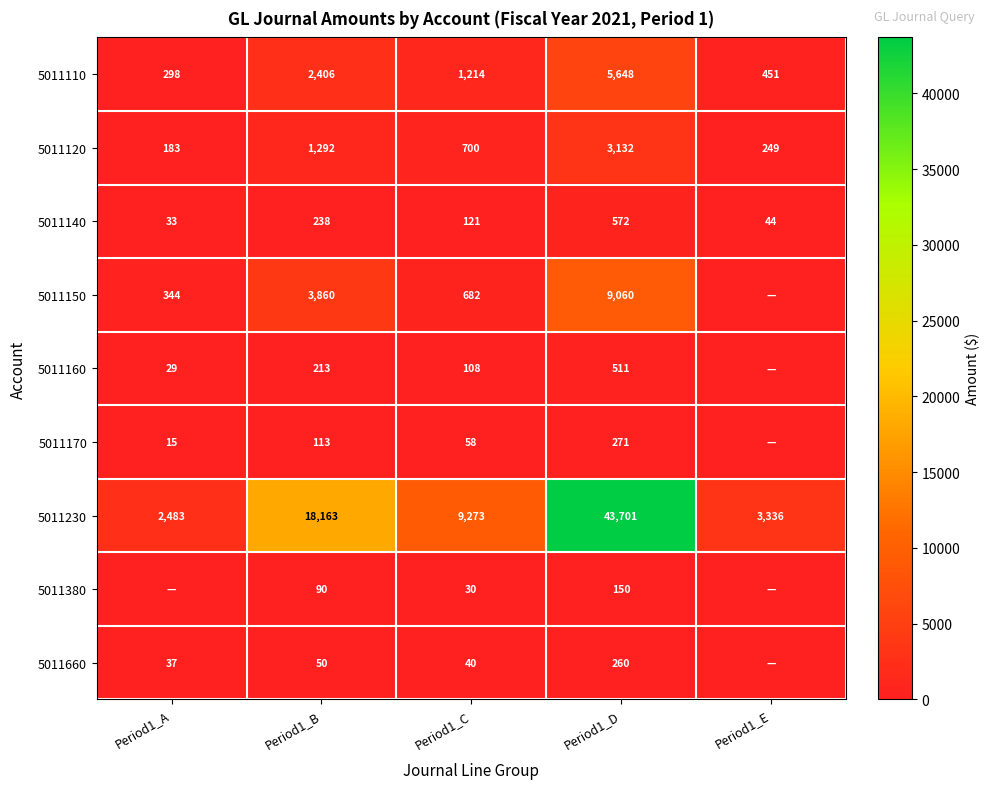

The 5011660 series shows 40 at Period1_C. True or false?

True